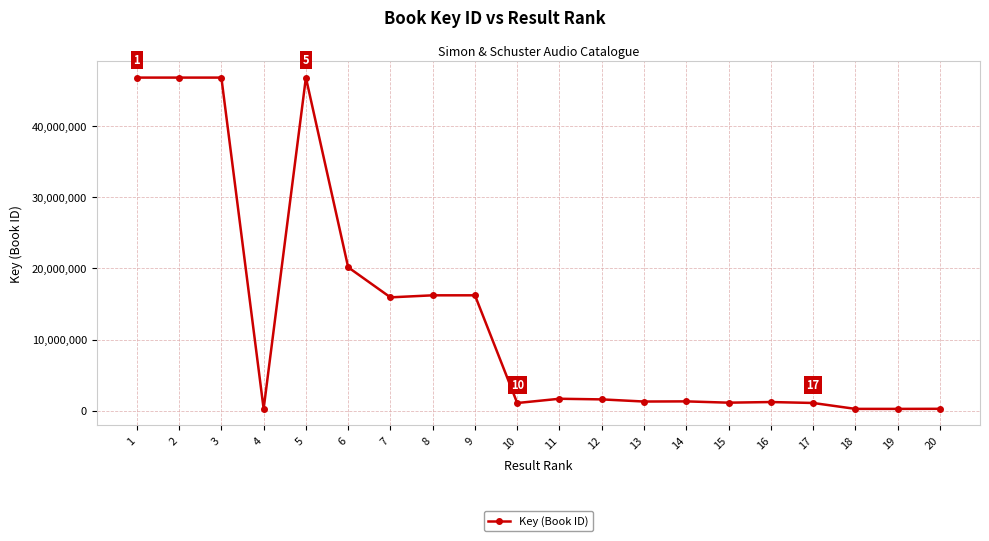

What is the maximum value shown in the chart?

46794787